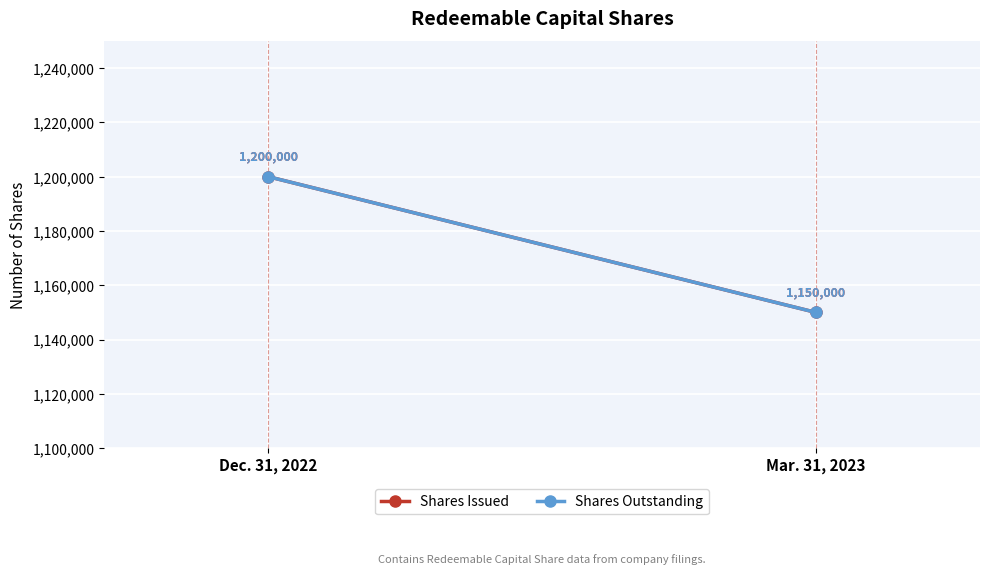

Read the Shares Issued value at Mar. 31, 2023.

1150000